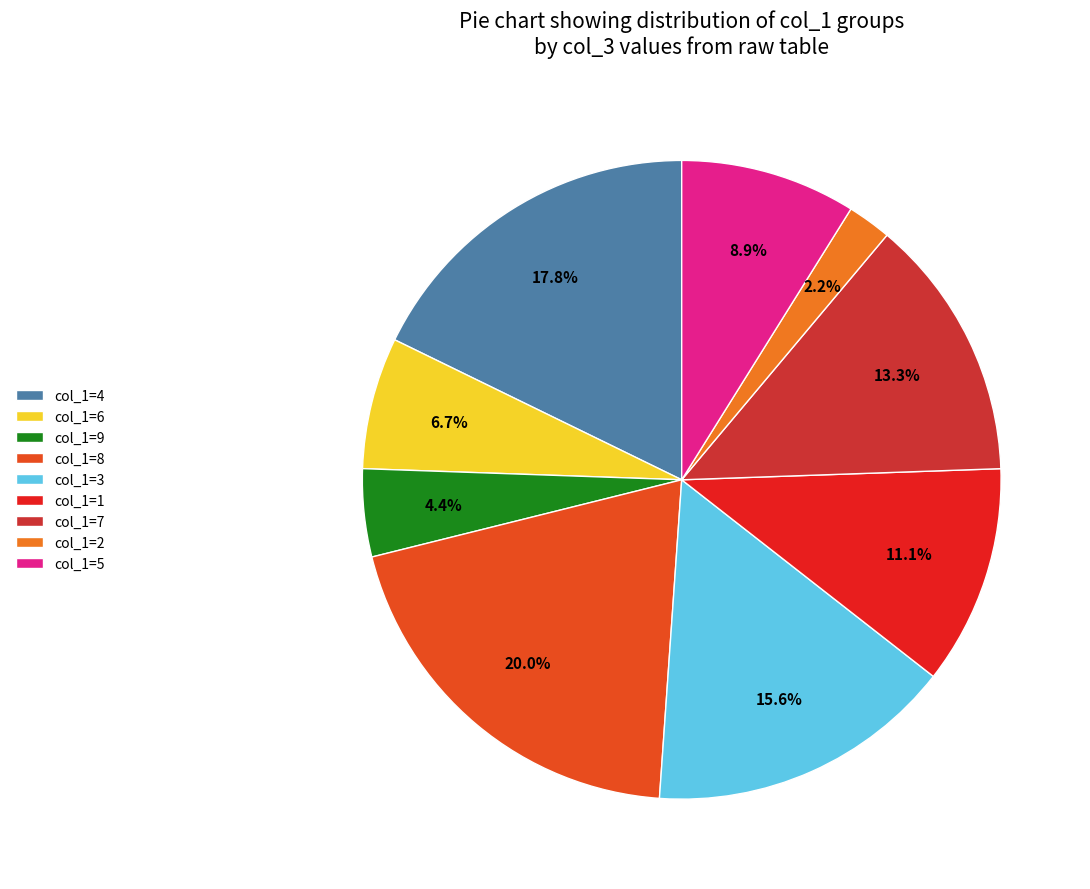

What is the smallest slice in the pie chart?

col_1=2